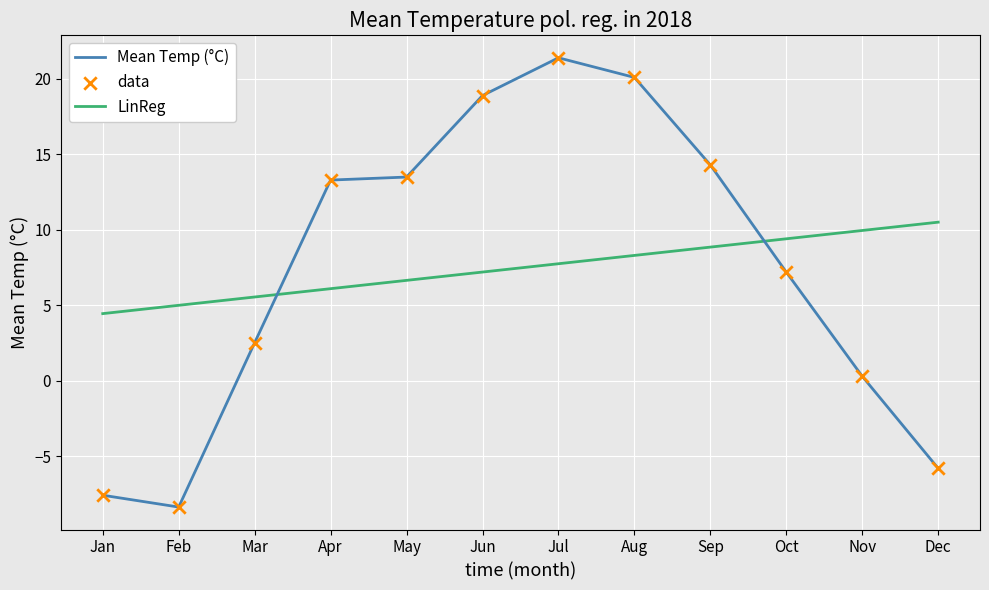

Between Jun and Oct, which series saw the biggest shift?

Mean Temp (°C)